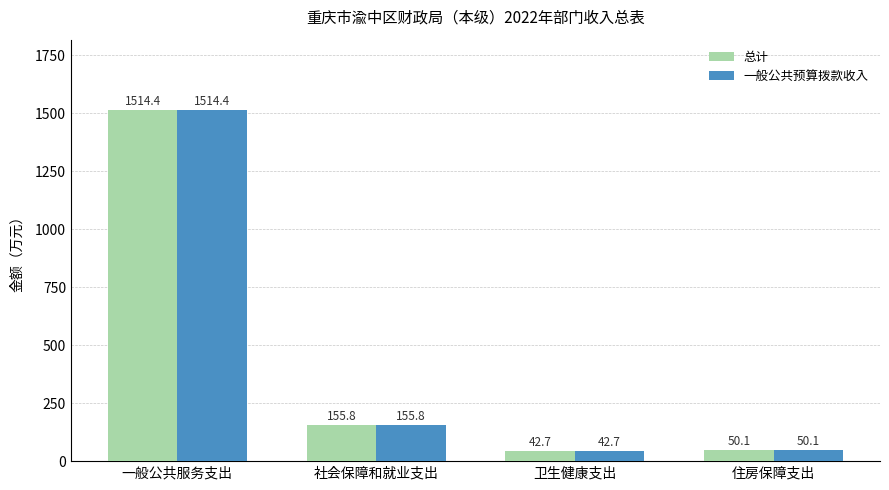

What is the sum of all 总计 values?

1763.1